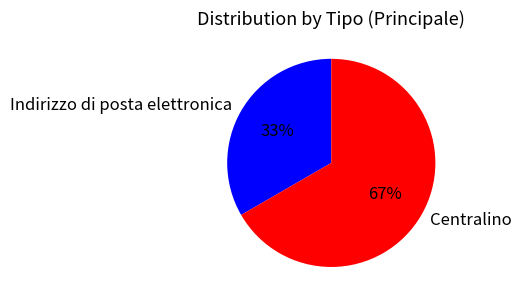

Between Centralino and Indirizzo di posta elettronica, which is larger?

Centralino